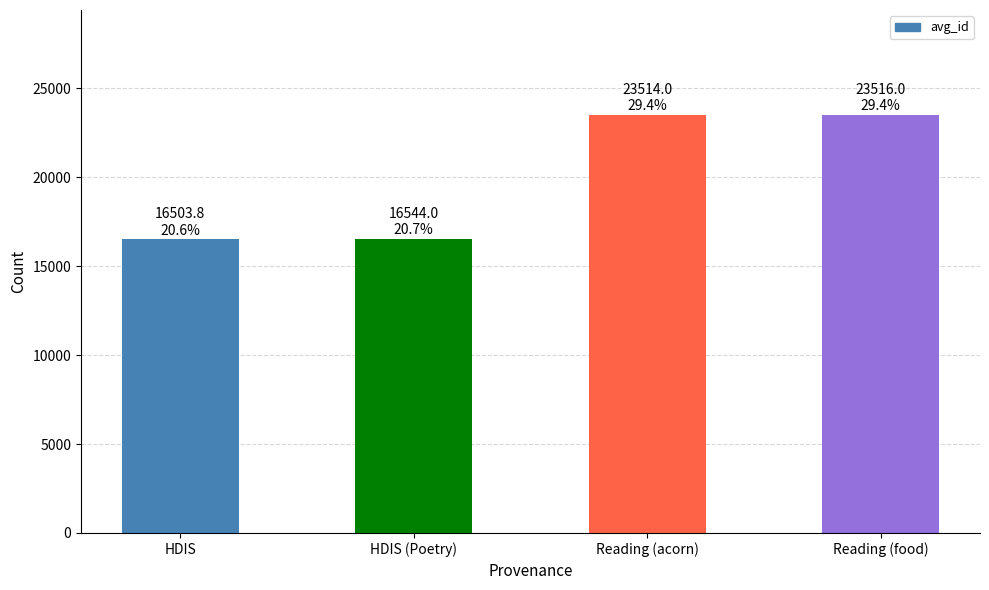

Between Reading (food) and HDIS (Poetry), which is larger?

Reading (food)